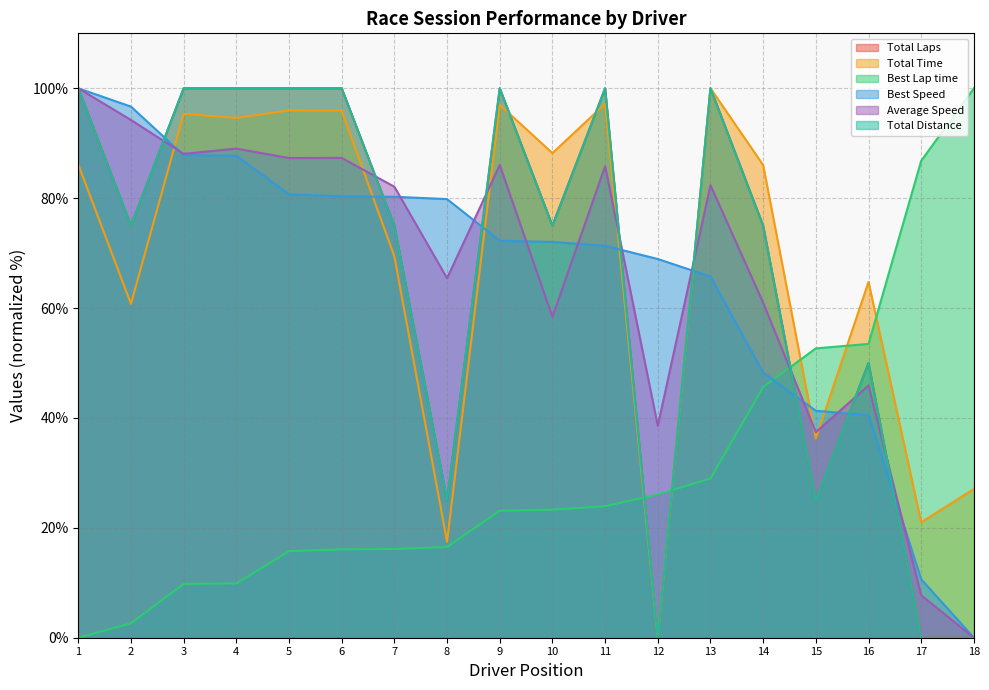

How many lines are shown in the chart?

6